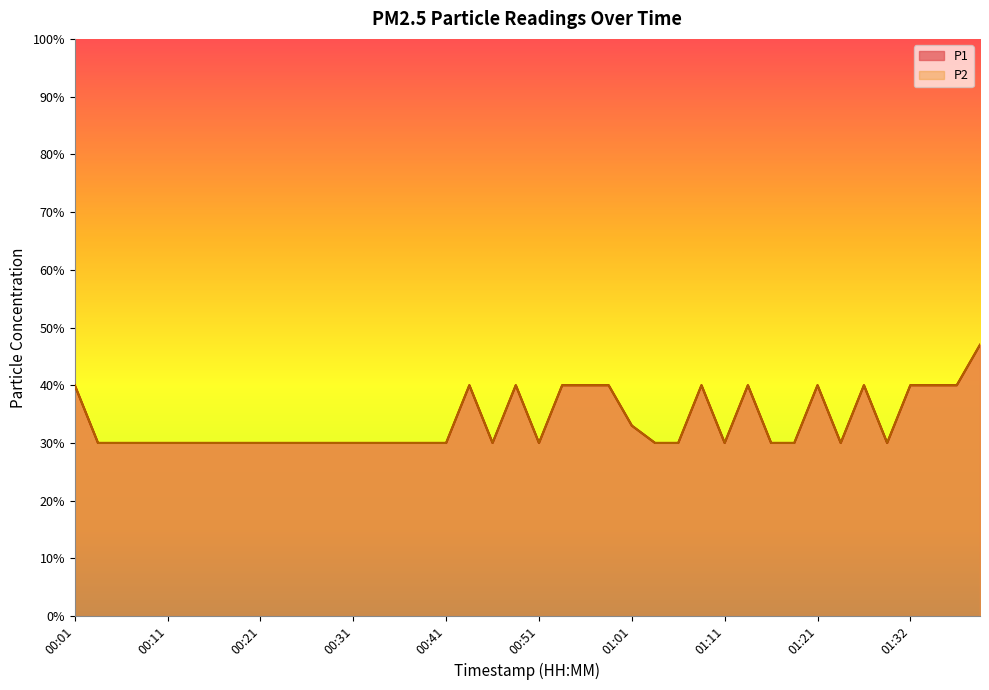

At which category does the chart reach its minimum across all series?

00:04